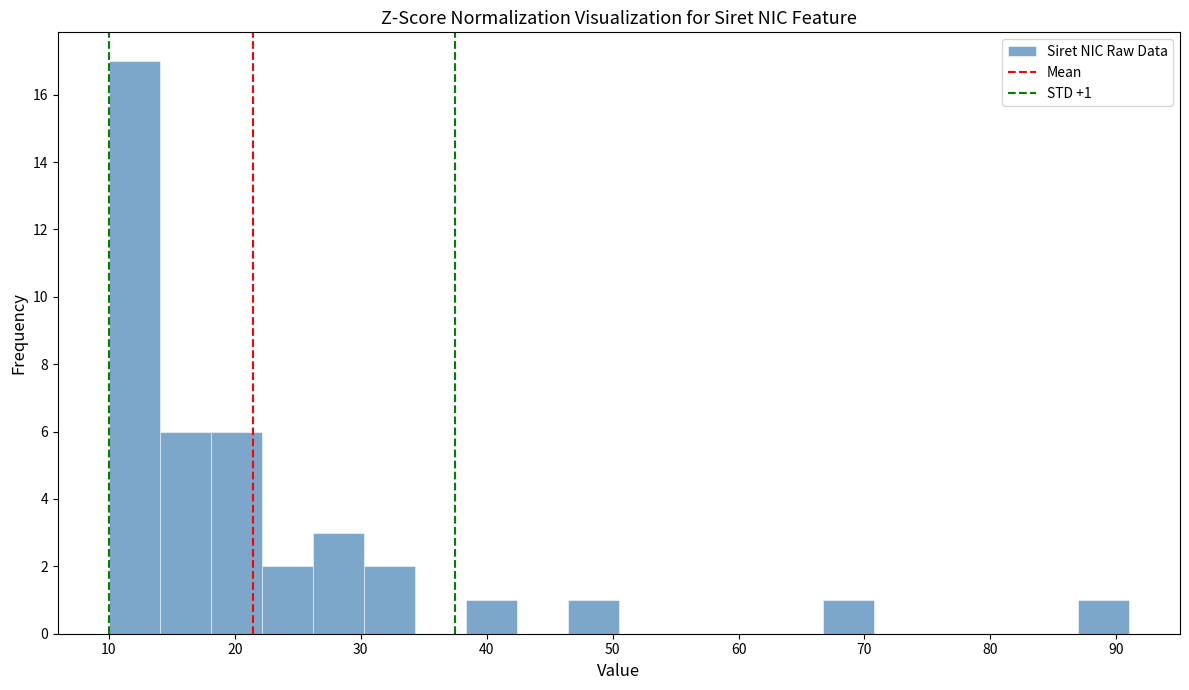

Over which range of the x-axis is the bar tallest?

10 to 14